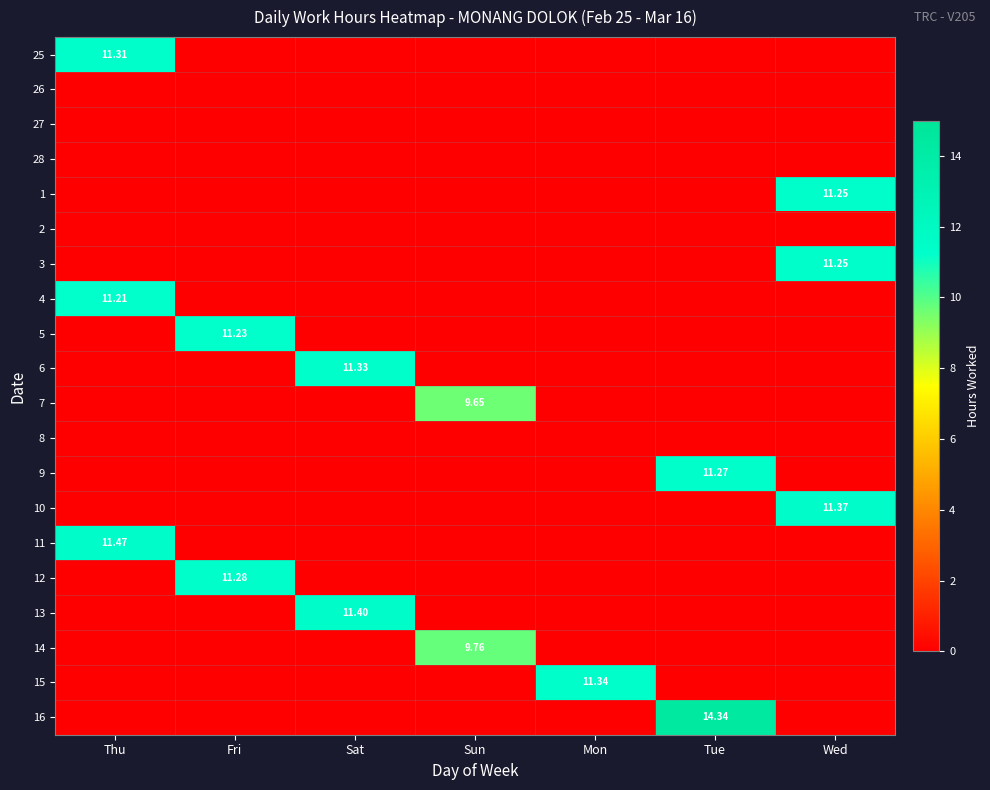

The value of 5 at Sat is 0.0. True or false?

True